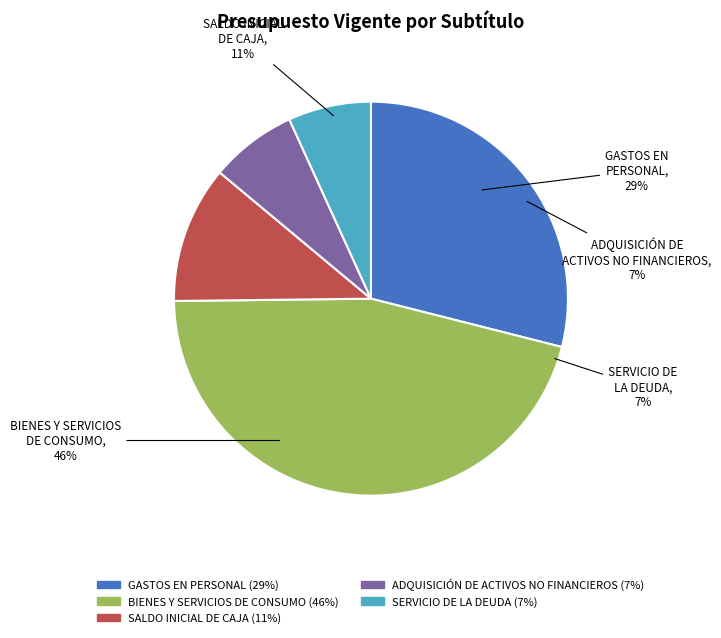

What percentage is the SERVICIO DE
LA DEUDA slice, to the nearest percent?

7%